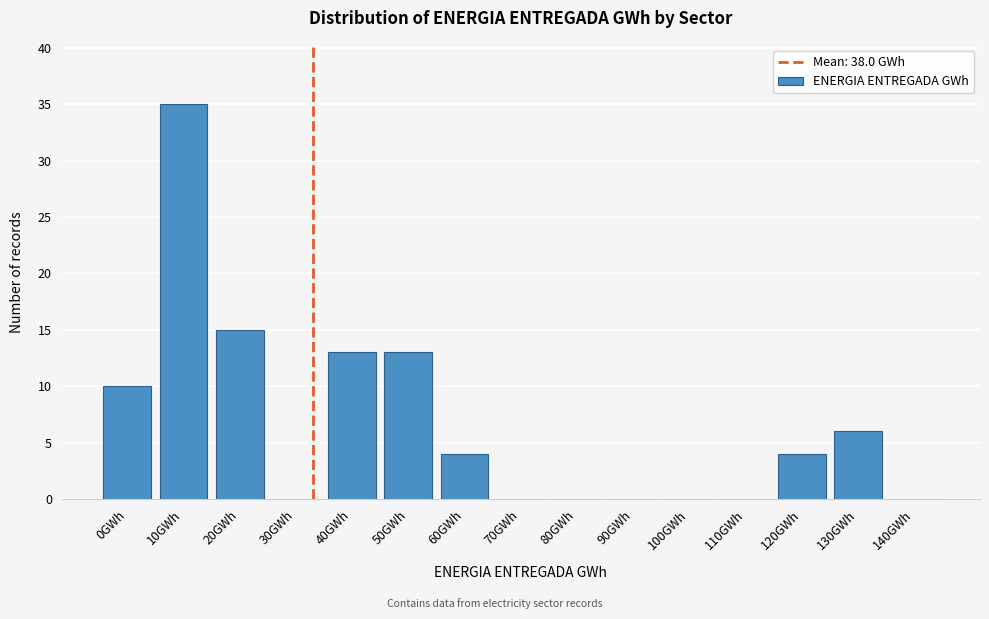

Reading right to left, what are all the values shown in this chart?

140GWh=0	130GWh=6	120GWh=4	110GWh=0	100GWh=0	90GWh=0	80GWh=0	70GWh=0	60GWh=4	50GWh=13	40GWh=13	30GWh=0	20GWh=15	10GWh=35	0GWh=10